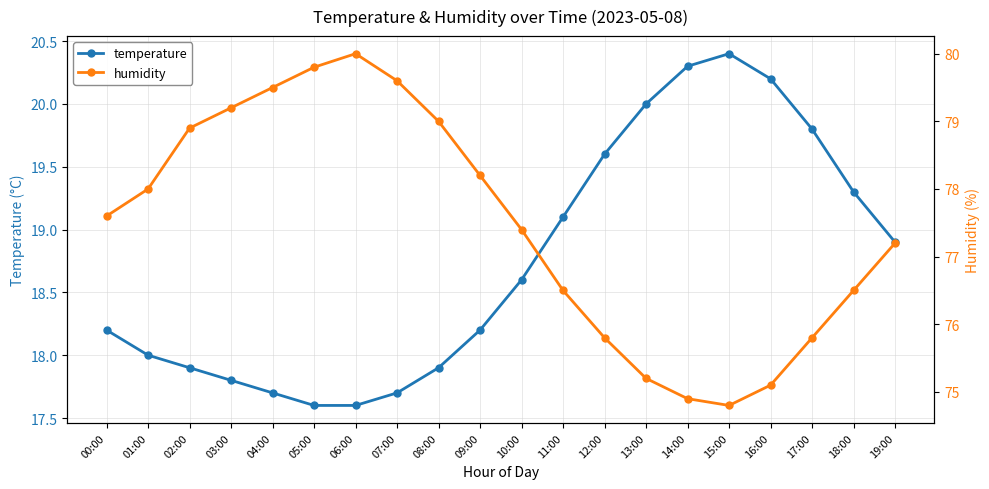

What is the total value across all series at 09:00?

96.4